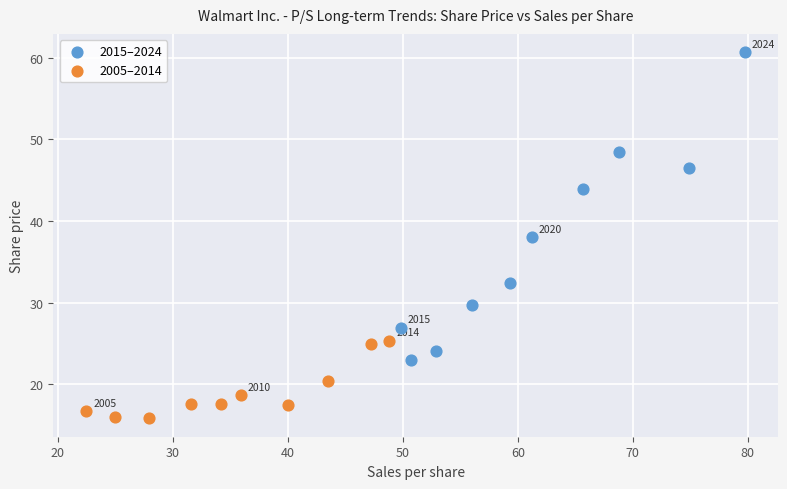

Which series reaches the maximum Y coordinate?

2015–2024